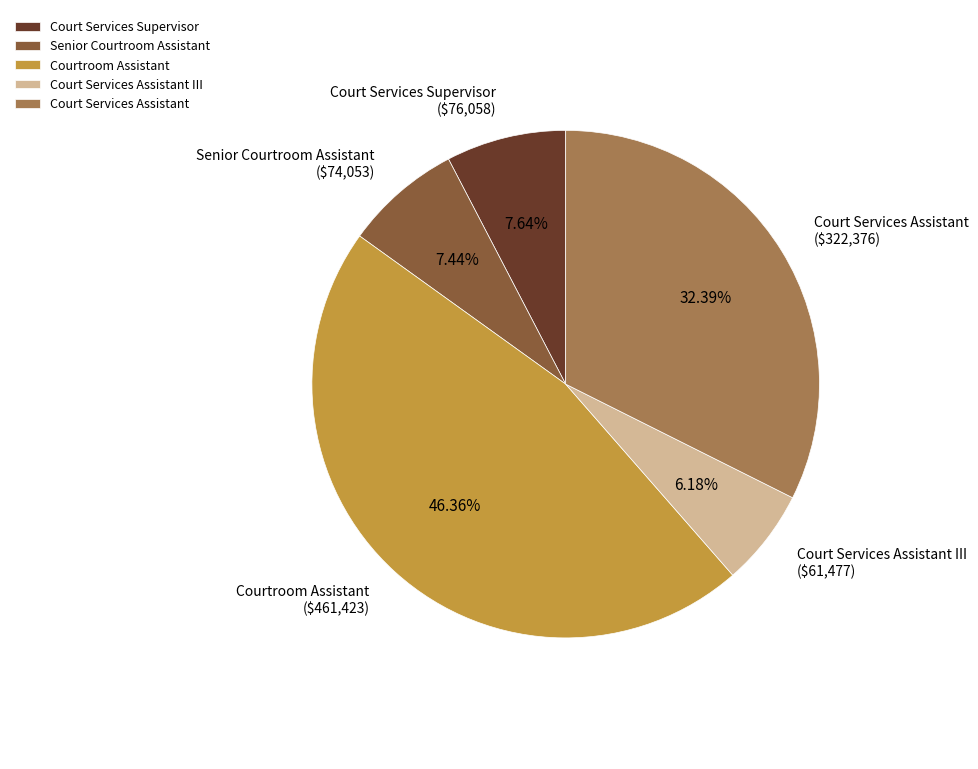

Is there any slice that represents more than half of the pie?

No